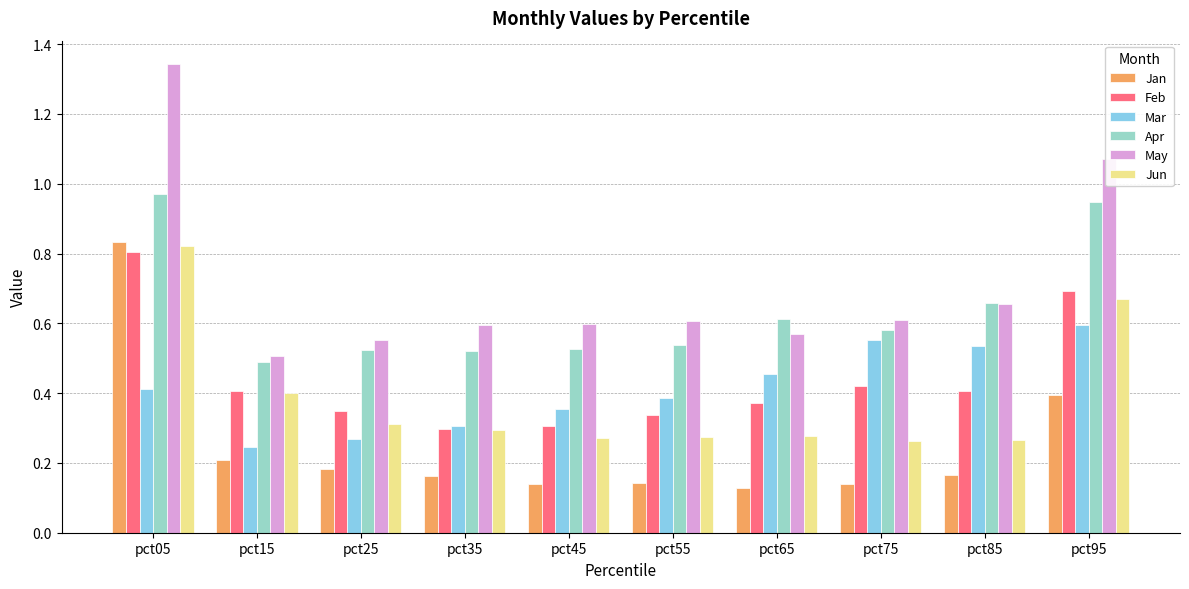

How many Jun values are between 0 and 1?

10